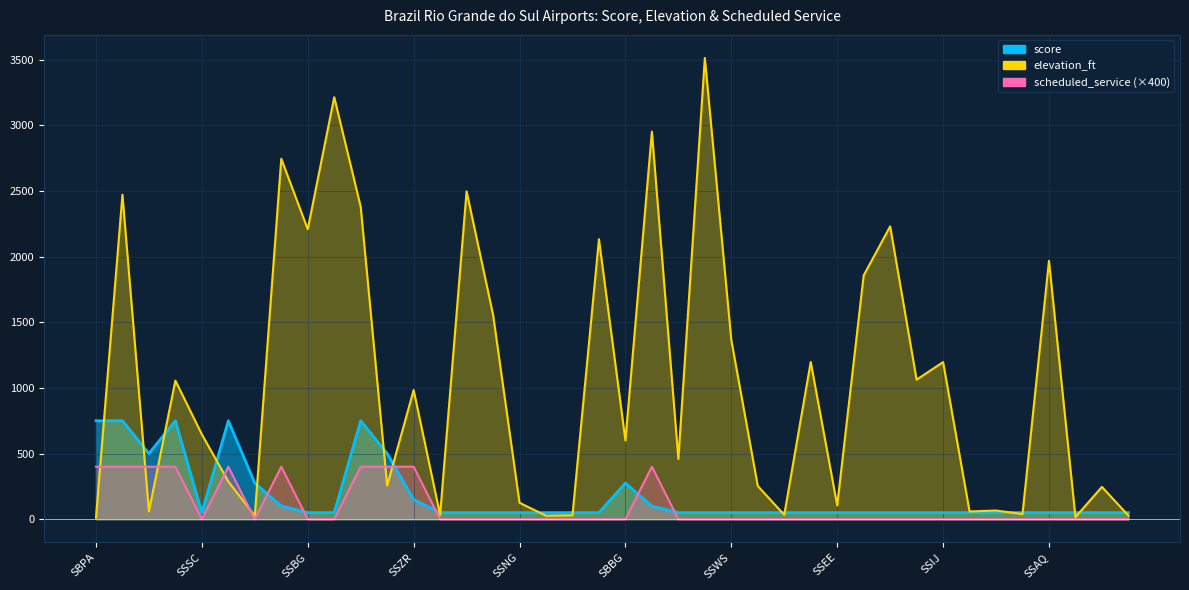

The score series shows 500 at SBUG. True or false?

True